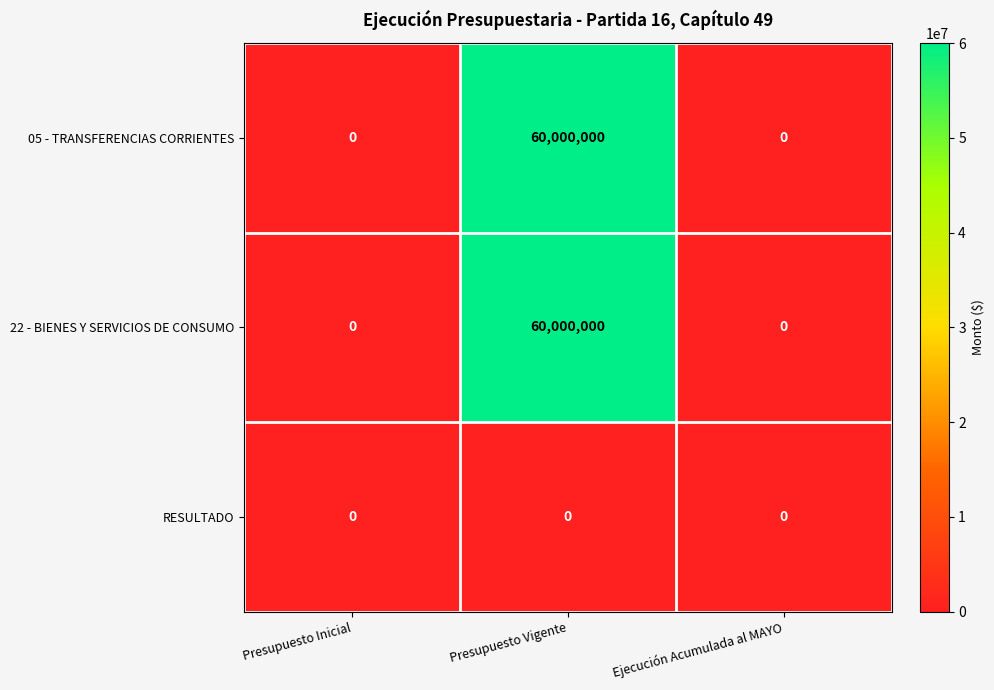

What is the difference between the highest and lowest values at Presupuesto Vigente?

60000000